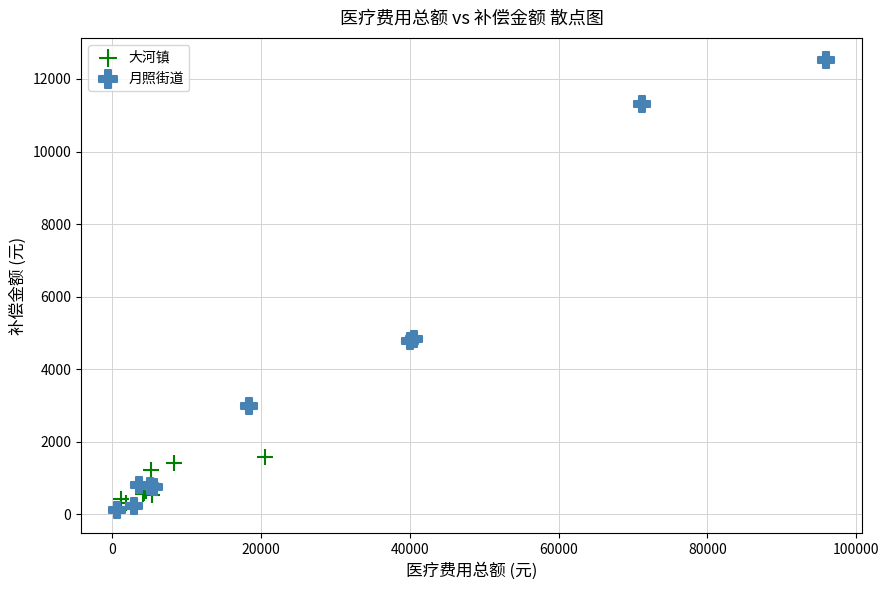

Which series has the largest Y range (max minus min)?

月照街道